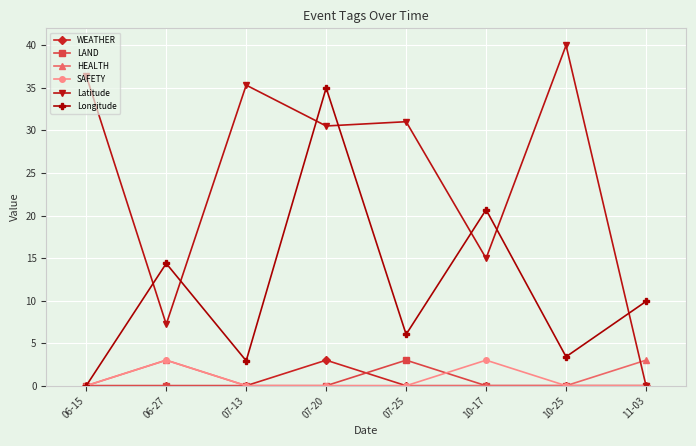

True or false: LAND has a value of 0.0 at 10-17.

True